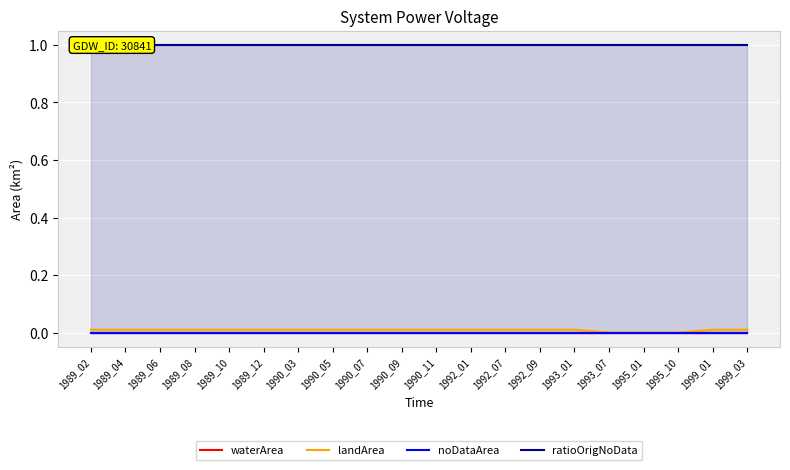

Between 1990_09 and 1989_12, which is larger?

1990_09